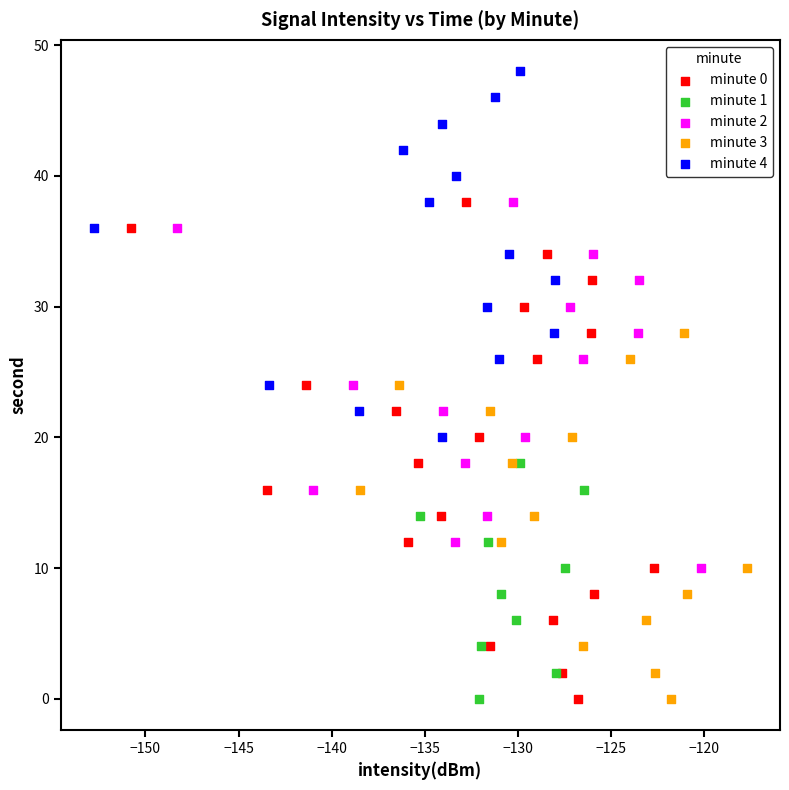

Which series reaches the maximum Y coordinate?

minute 4